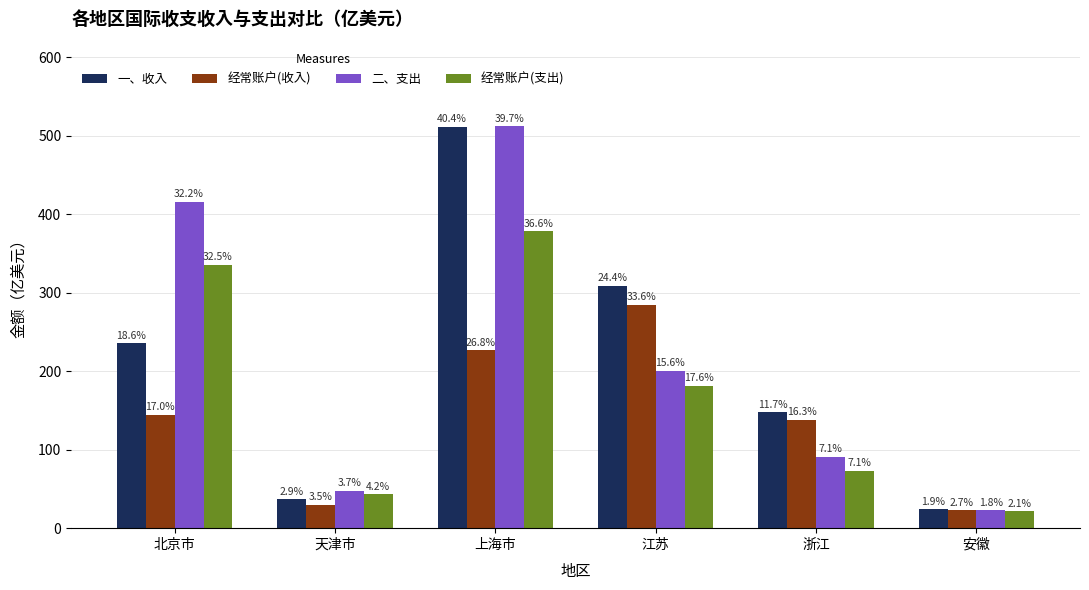

Is the value of 经常账户(支出) at 天津市 greater than the value of 二、支出 at 上海市?

No